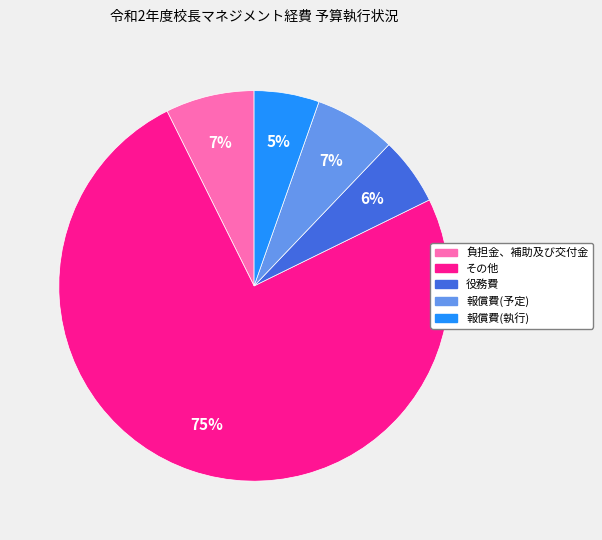

How many slices are in this pie chart?

5